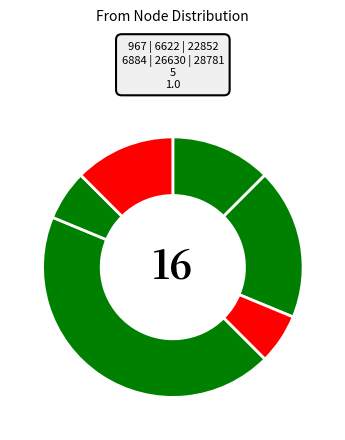

How many segments does this pie chart have?

6